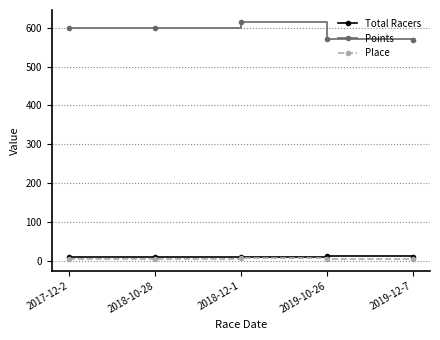

Which series has the widest spread of values?

Points